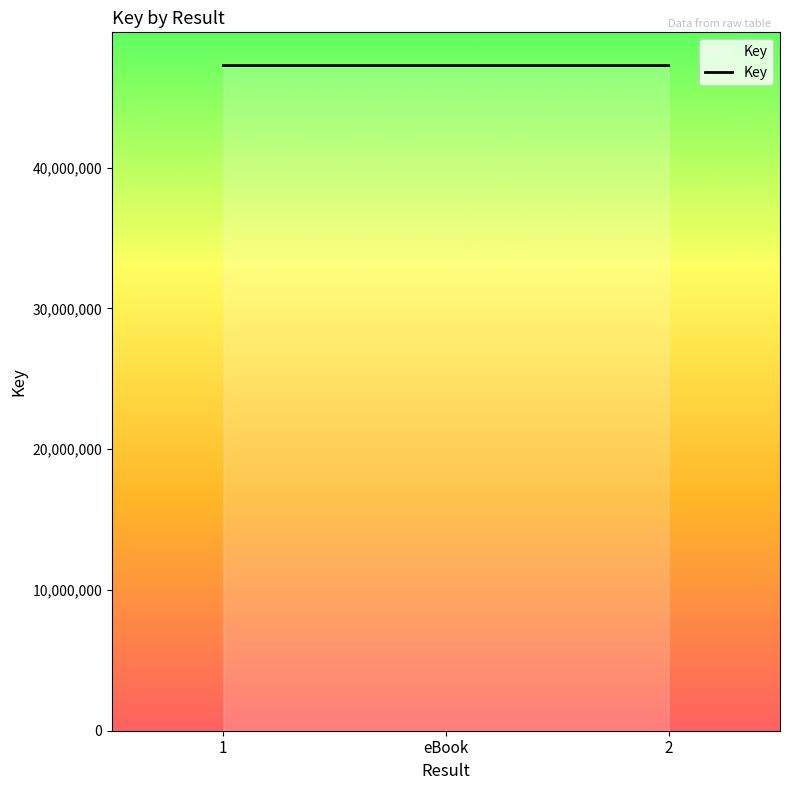

How many lines are shown in the chart?

1